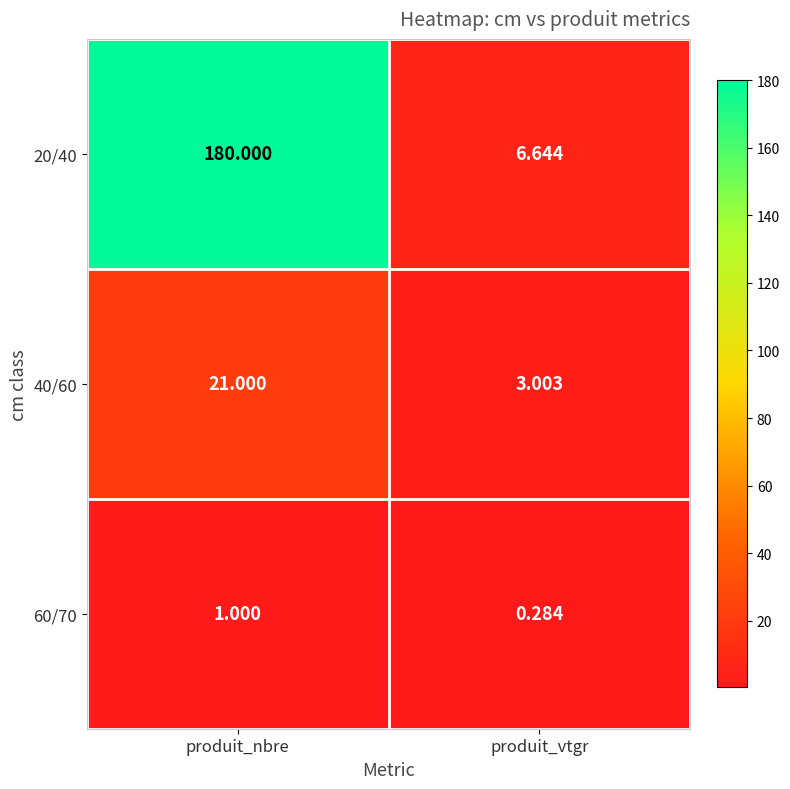

At which label does 40/60 reach its minimum?

produit_vtgr